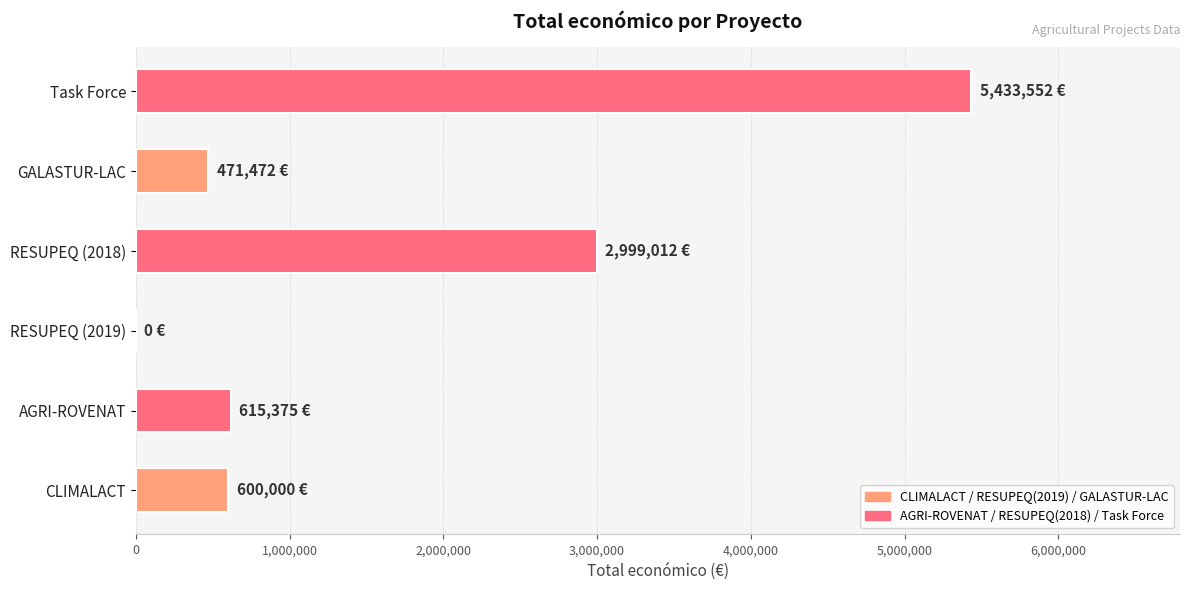

How many positive values are there?

5